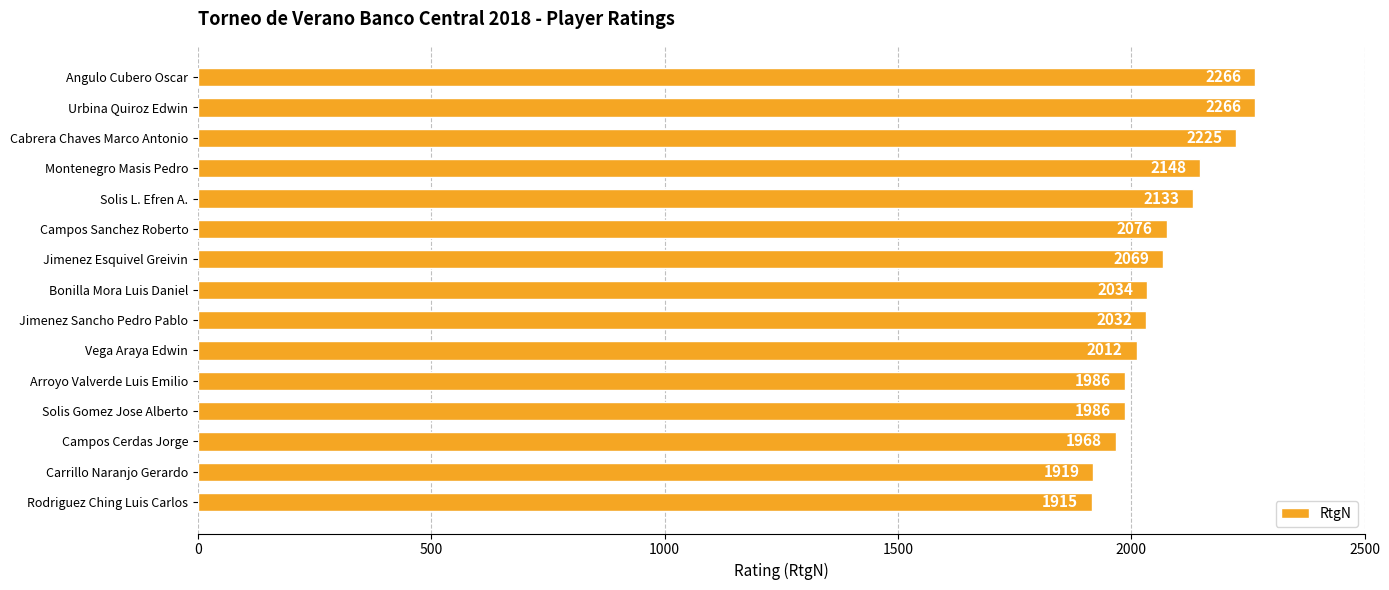

Reading bottom to top, extract all data points from this chart.

Rodriguez Ching Luis Carlos=1915	Carrillo Naranjo Gerardo=1919	Campos Cerdas Jorge=1968	Solis Gomez Jose Alberto=1986	Arroyo Valverde Luis Emilio=1986	Vega Araya Edwin=2012	Jimenez Sancho Pedro Pablo=2032	Bonilla Mora Luis Daniel=2034	Jimenez Esquivel Greivin=2069	Campos Sanchez Roberto=2076	Solis L. Efren A.=2133	Montenegro Masis Pedro=2148	Cabrera Chaves Marco Antonio=2225	Urbina Quiroz Edwin=2266	Angulo Cubero Oscar=2266